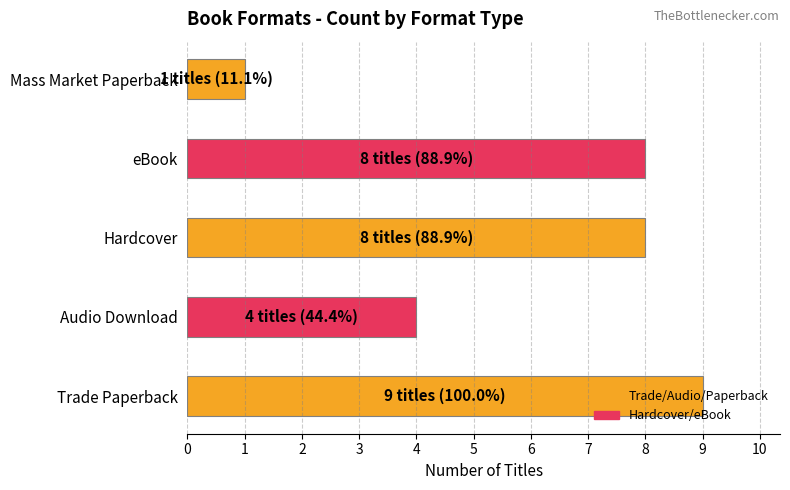

Which label corresponds to the largest value in the chart?

Trade Paperback